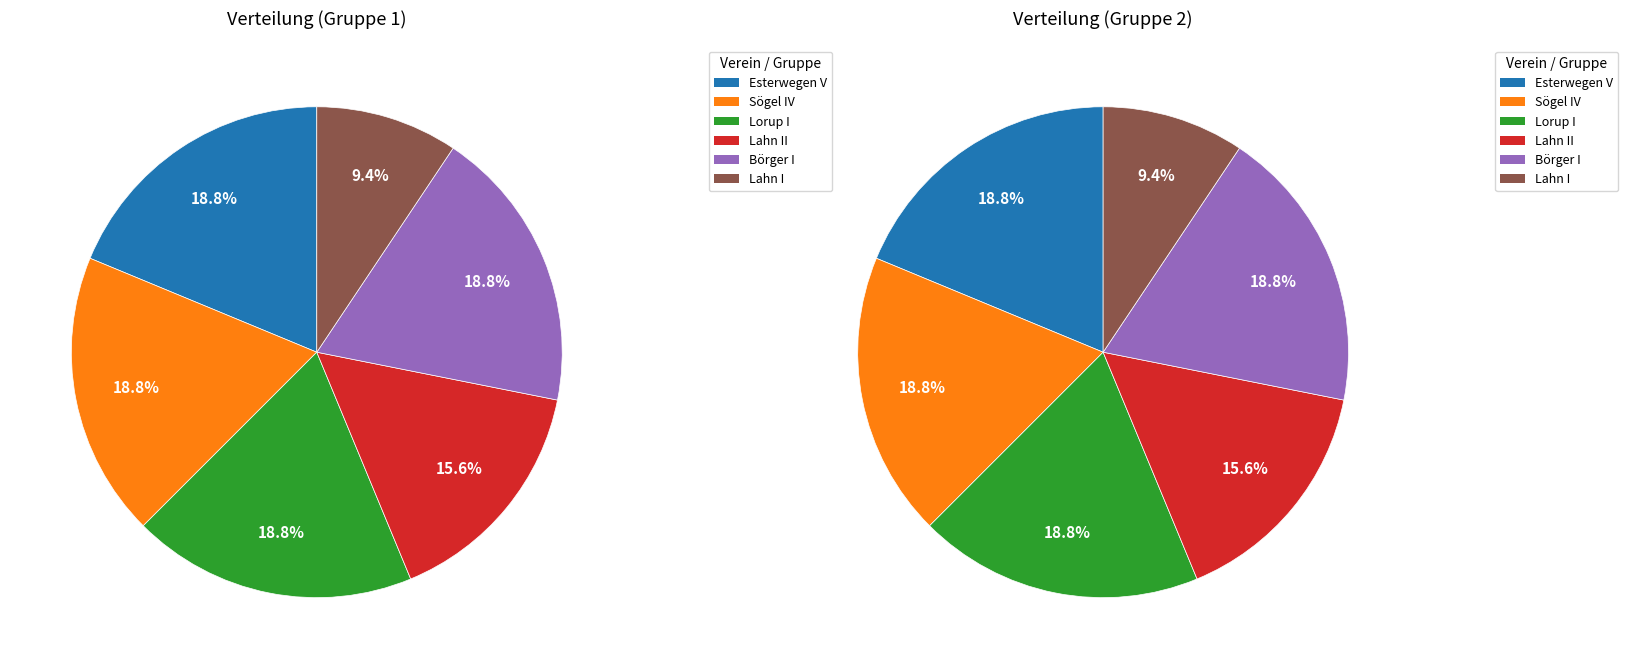

To the nearest percent, what portion does Sögel IV represent?

19%